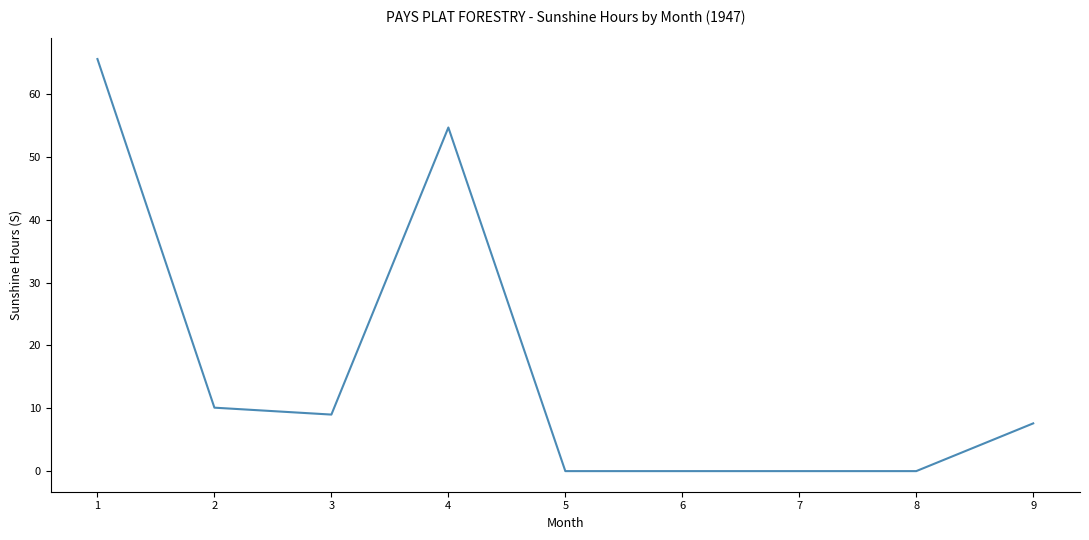

What is the change in value from 1 to 7?

-65.6